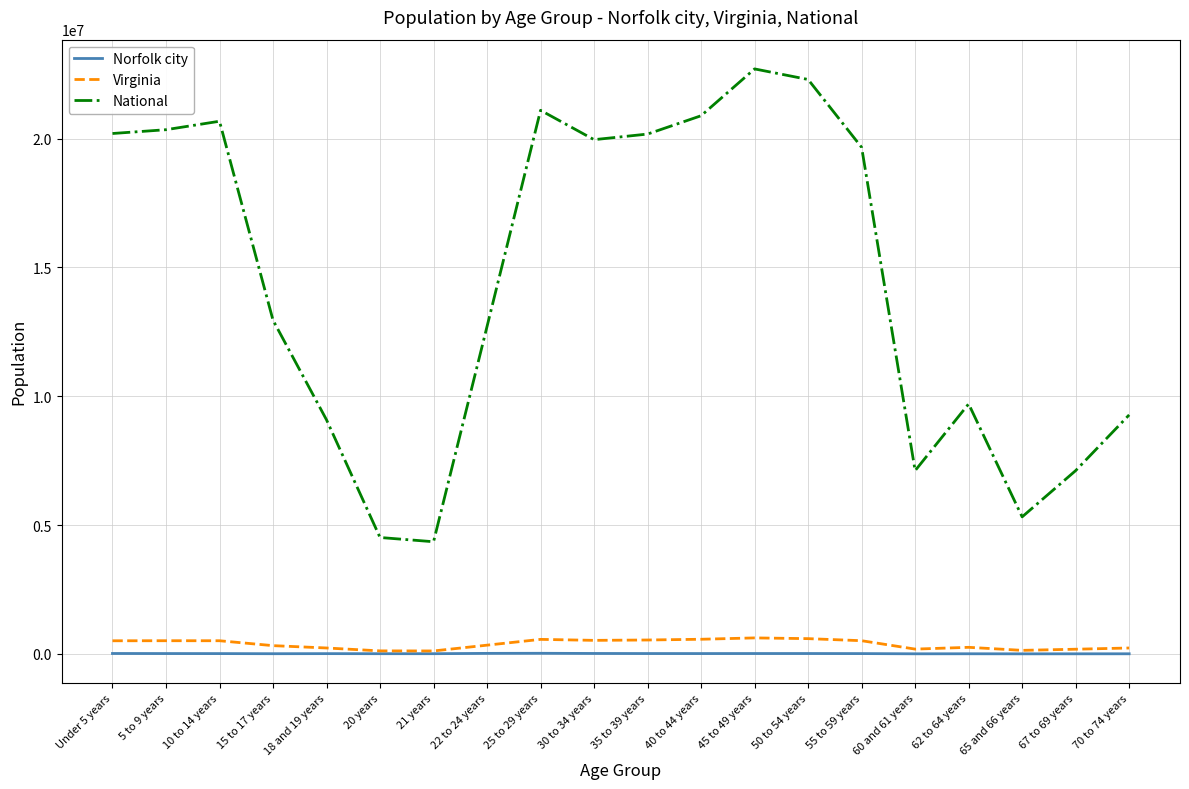

What is the average value of the Virginia series?

378695